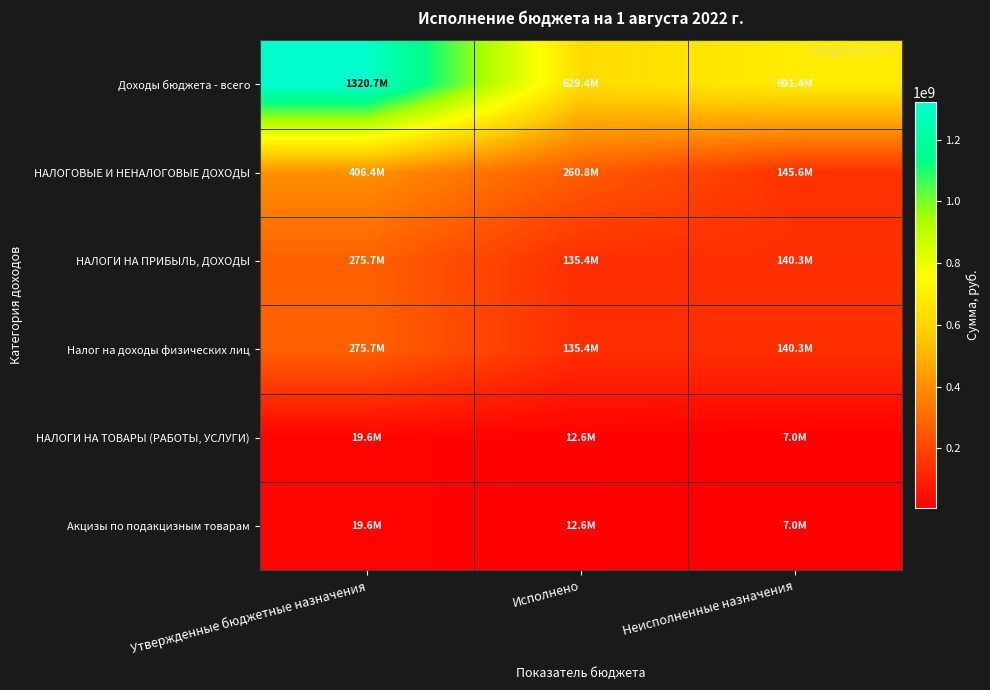

What is the minimum value shown in the chart?

7004668.0